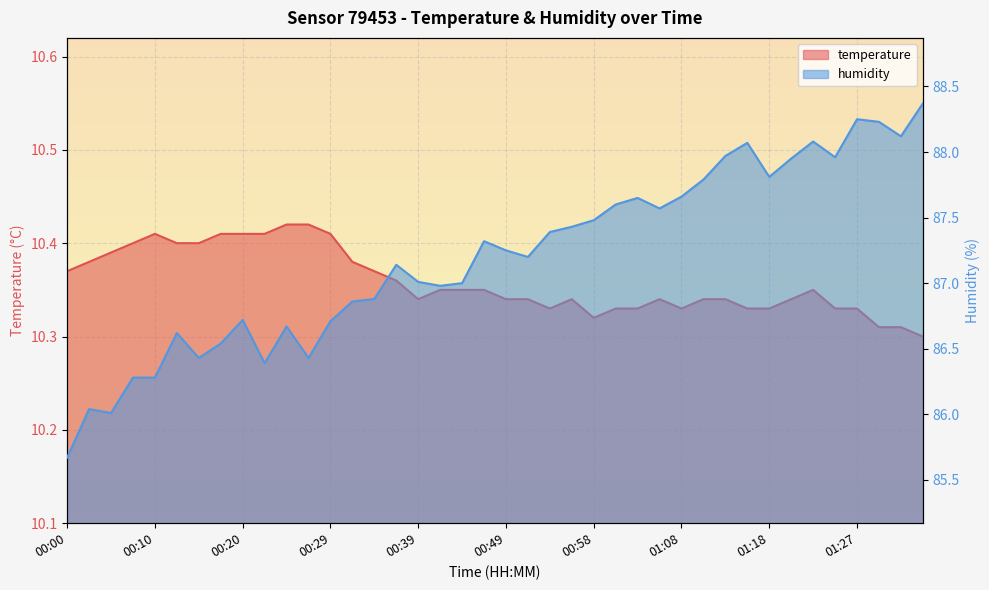

What are all the series names shown in the legend?

temperature, humidity